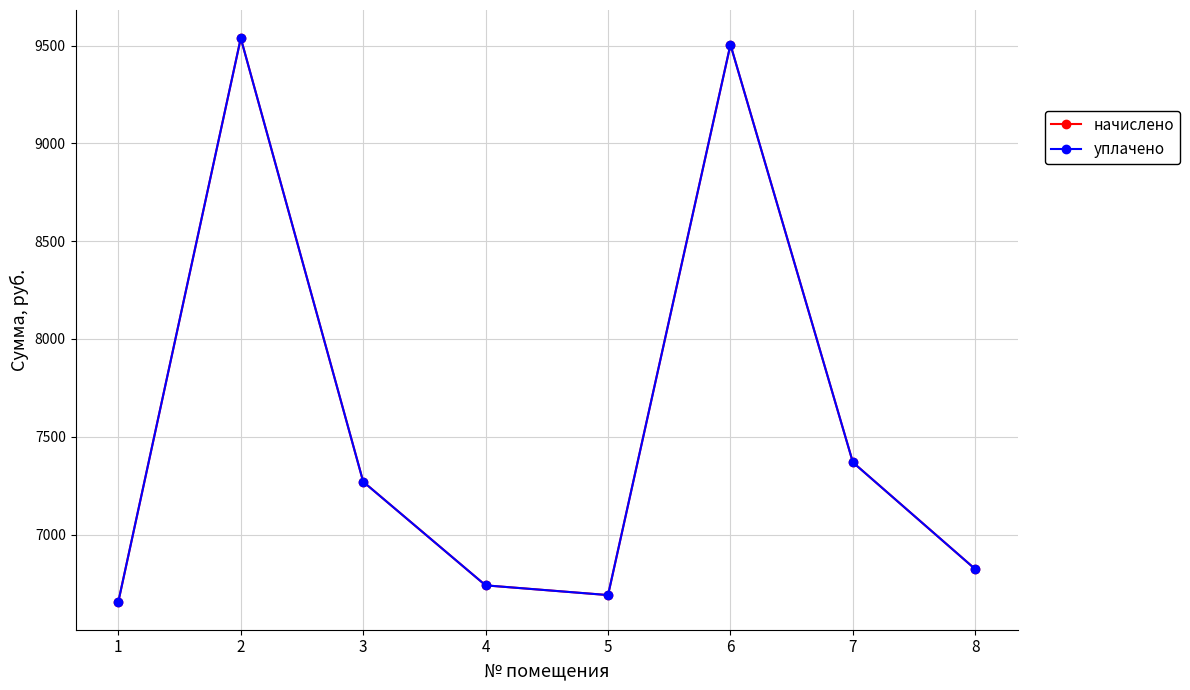

Is this an area chart (filled region under the line)?

No